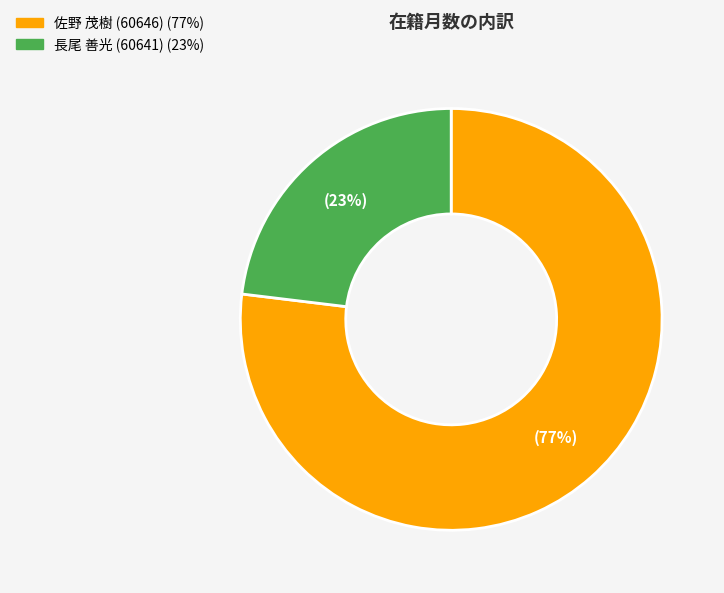

True or false: 長尾 善光 (60641) accounts for 32% of the total.

False